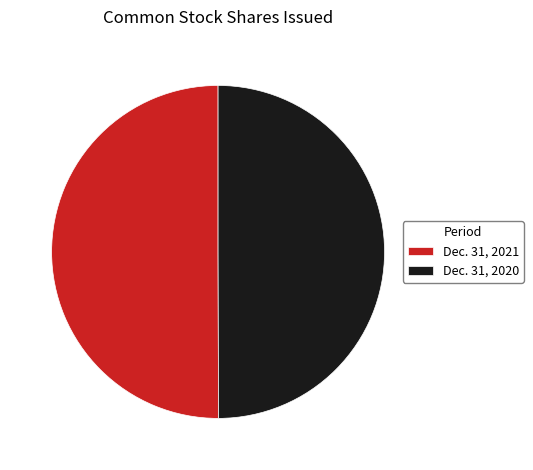

Count the number of slices in the pie.

2